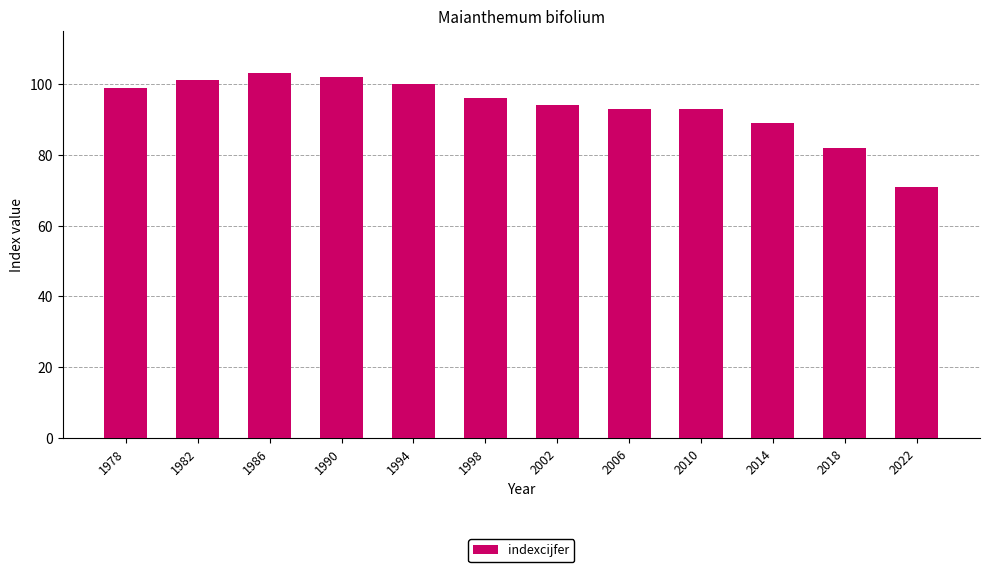

Reading left to right, list all the values displayed in this chart.

1978=99	1982=101	1986=103	1990=102	1994=100	1998=96	2002=94	2006=93	2010=93	2014=89	2018=82	2022=71